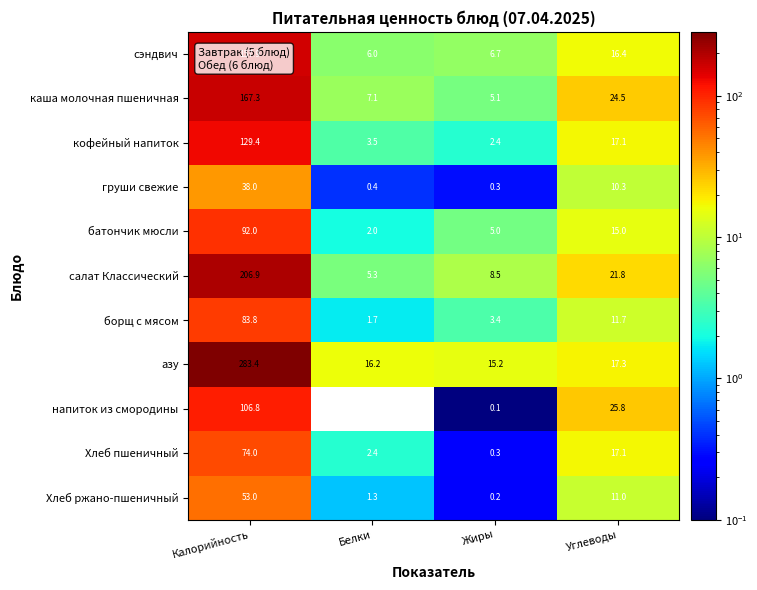

Which series has the largest range (max minus min)?

азу